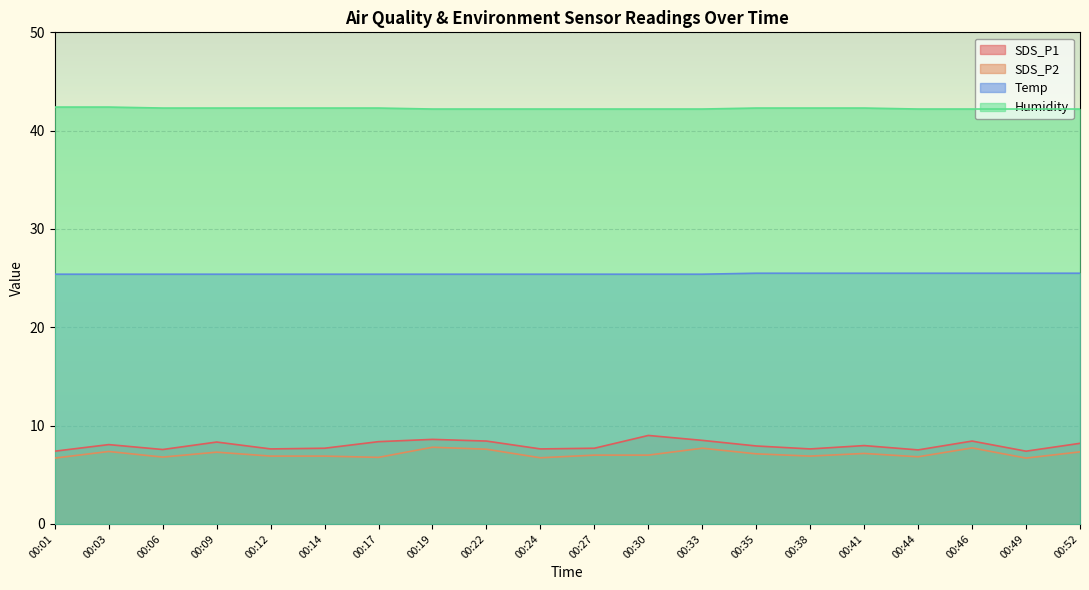

True or false: SDS_P2 and Temp cross at least once.

False